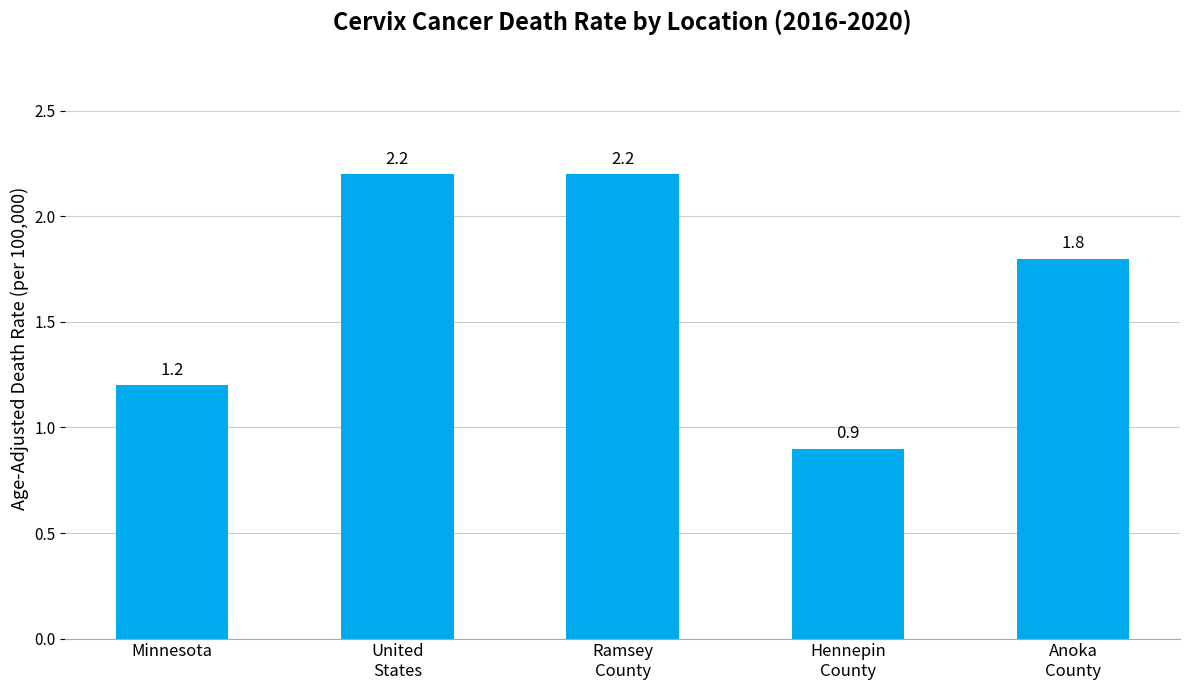

What is the smallest value displayed?

0.9